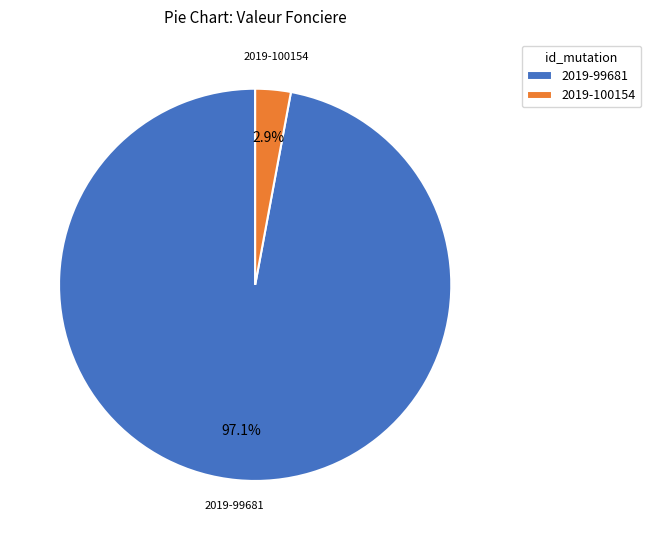

Which slice is the smallest?

2019-100154